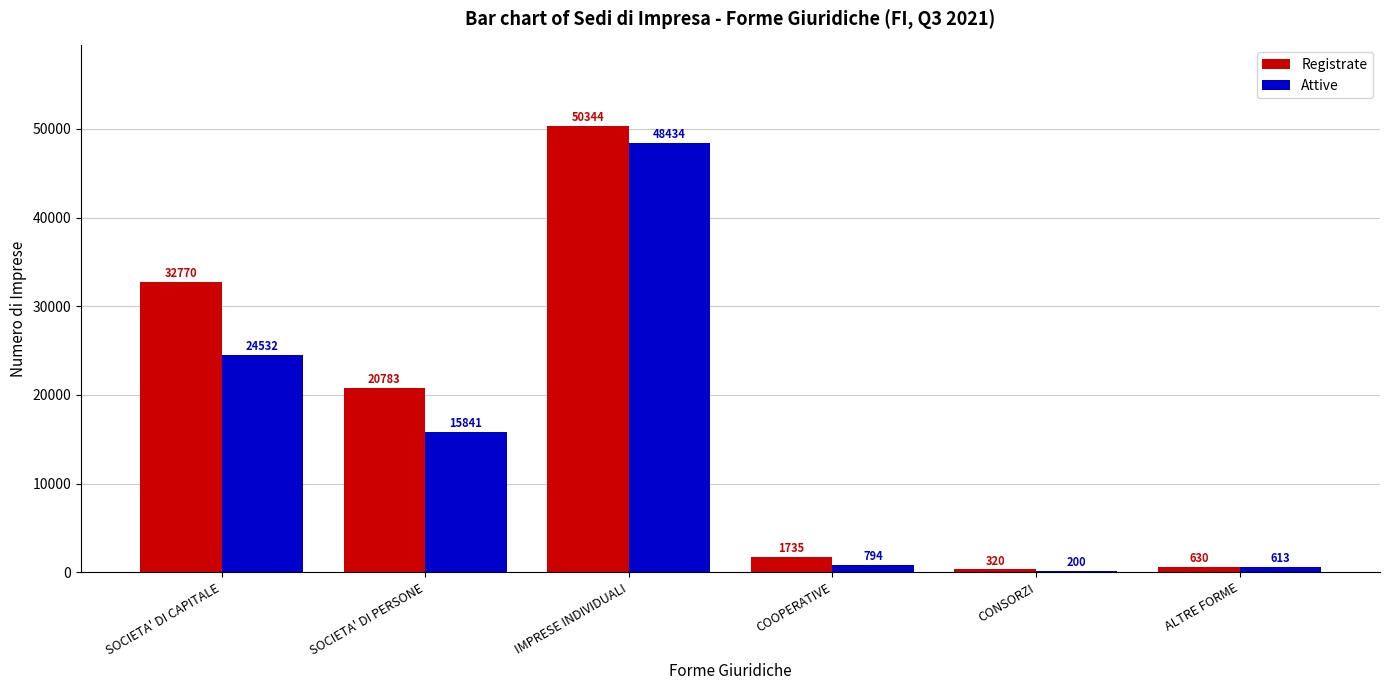

At which category is the sum across all series the highest?

IMPRESE INDIVIDUALI